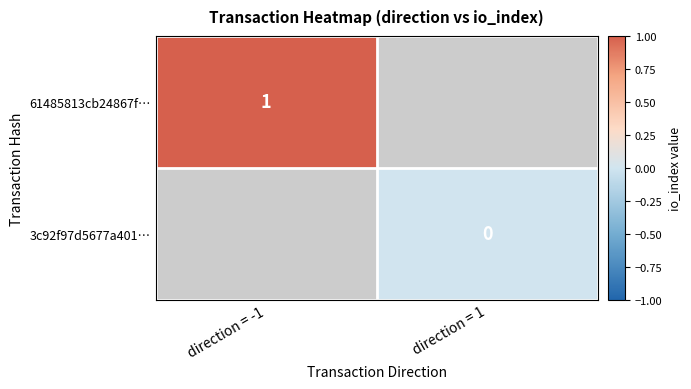

True or false: 61485813cb24867f… has a value of 1 at direction = -1.

True